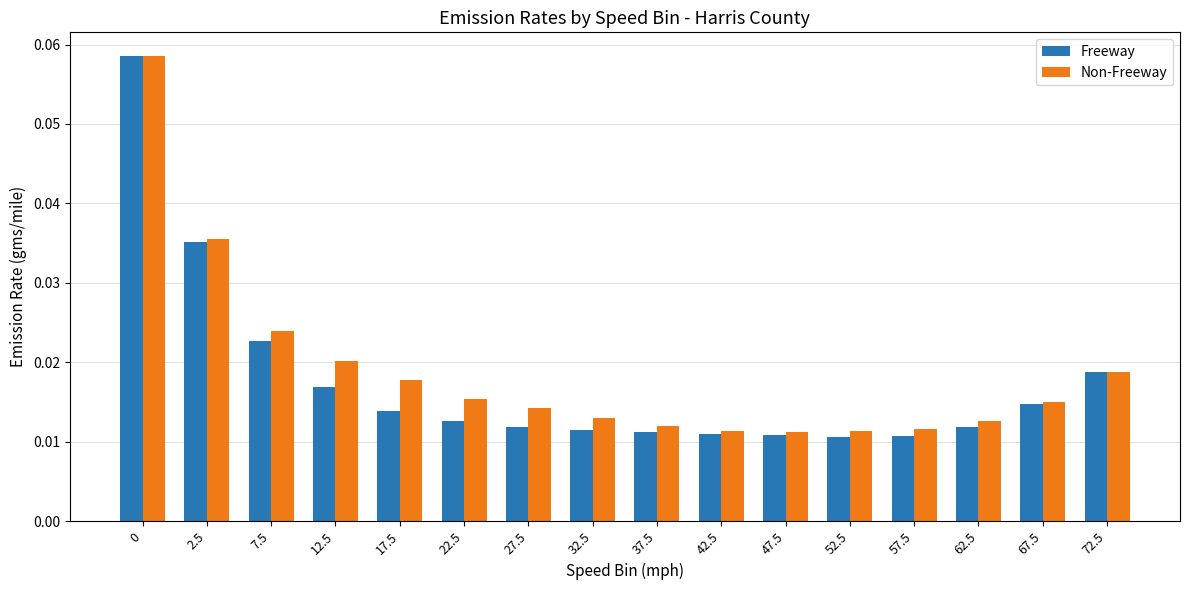

What are all the series names shown in the legend?

Freeway, Non-Freeway